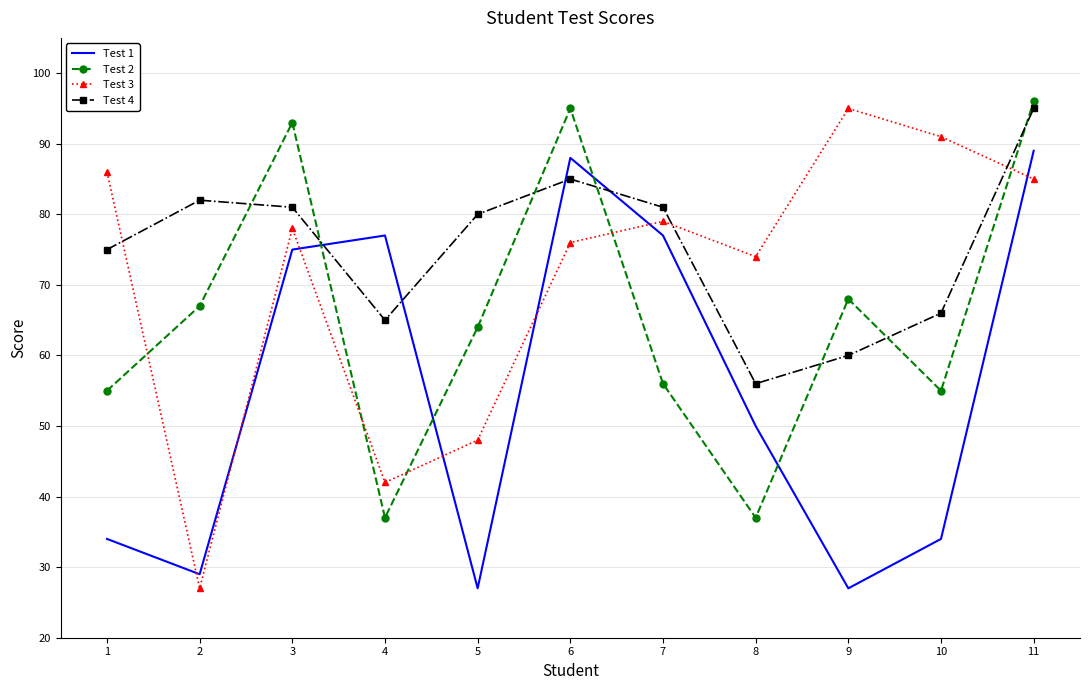

After their last crossing, which series has the higher values: Test 1 or Test 4?

Test 4